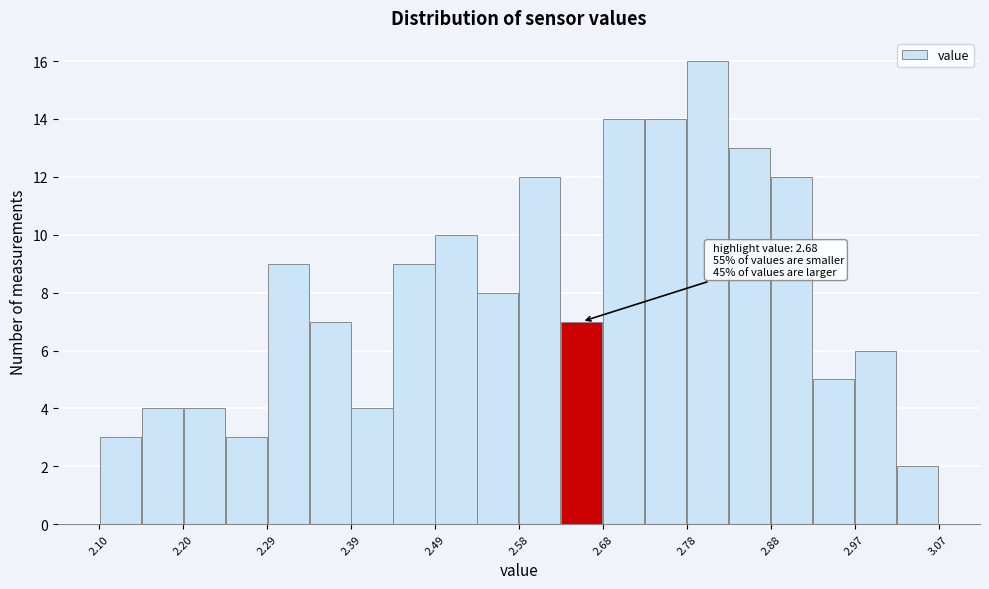

Over which range of the x-axis is the bar tallest?

2.78 to 2.83